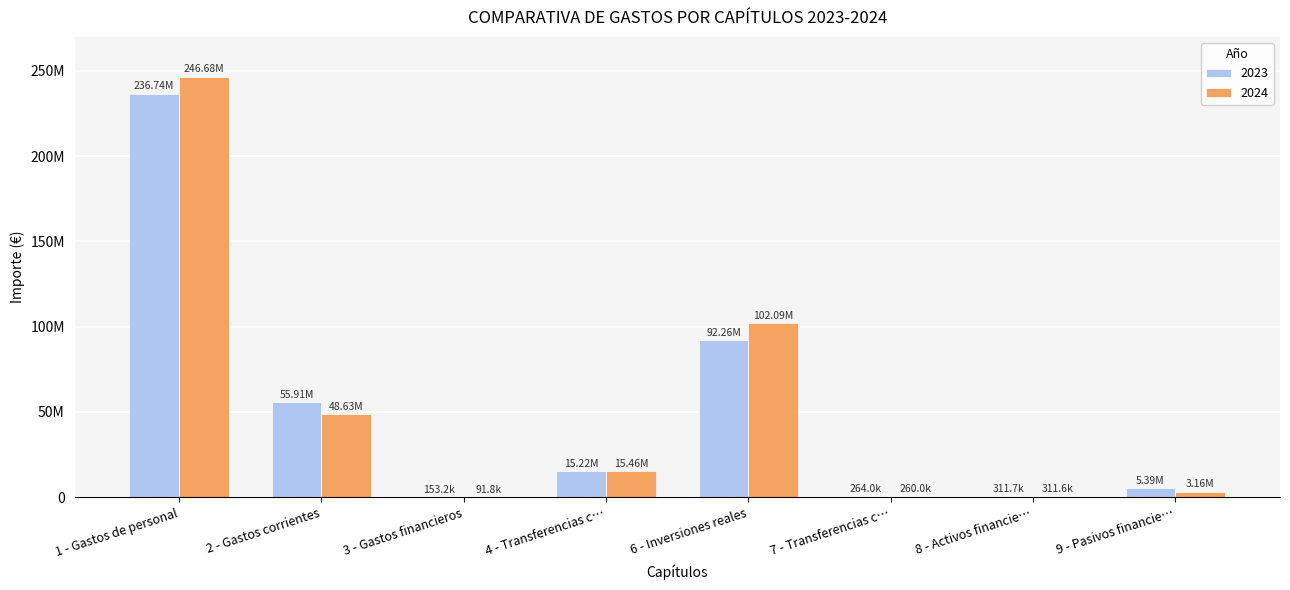

What is the average value of the 2023 series?

50781327.5